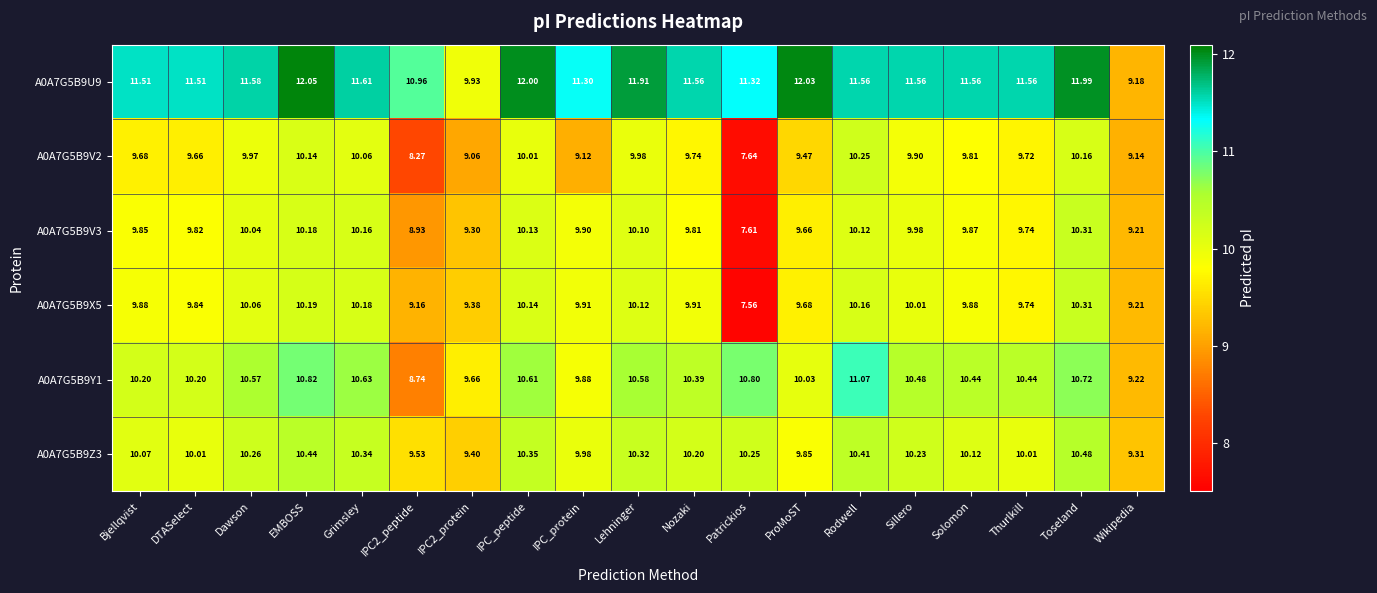

At which label does A0A7G5B9V3 reach its minimum?

Patrickios